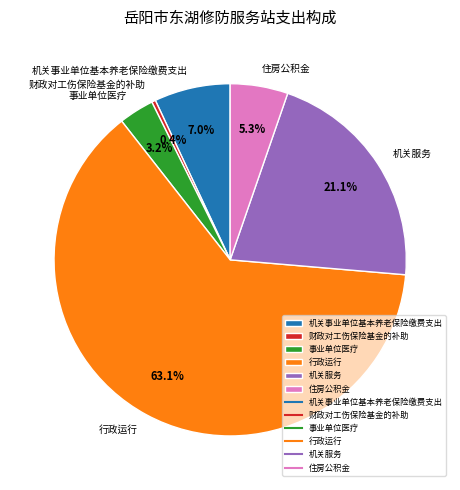

What percentage is NOT represented by 机关事业单位基本养老保险缴费支出?

93.0%